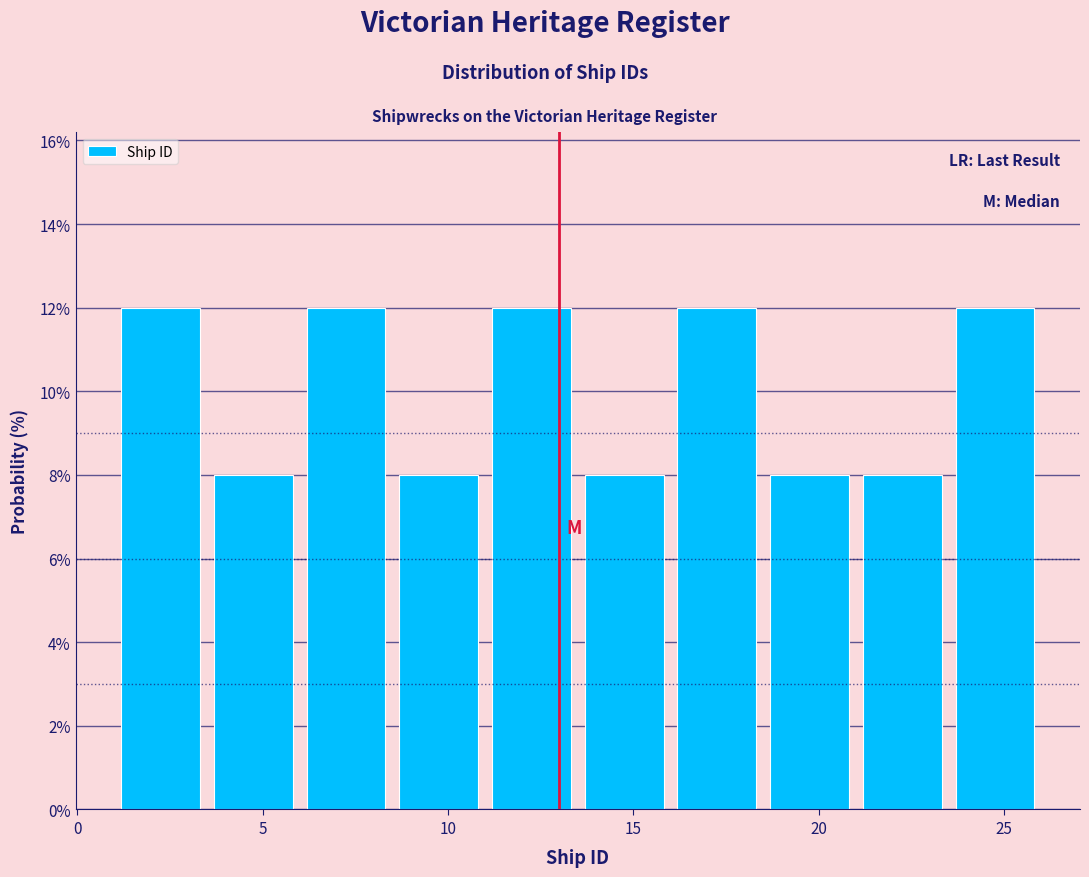

What is the height of the bar covering 16.0 to 18.5 on the x-axis? The values are not printed on the chart, so give them approximately, as read against the axis.

12